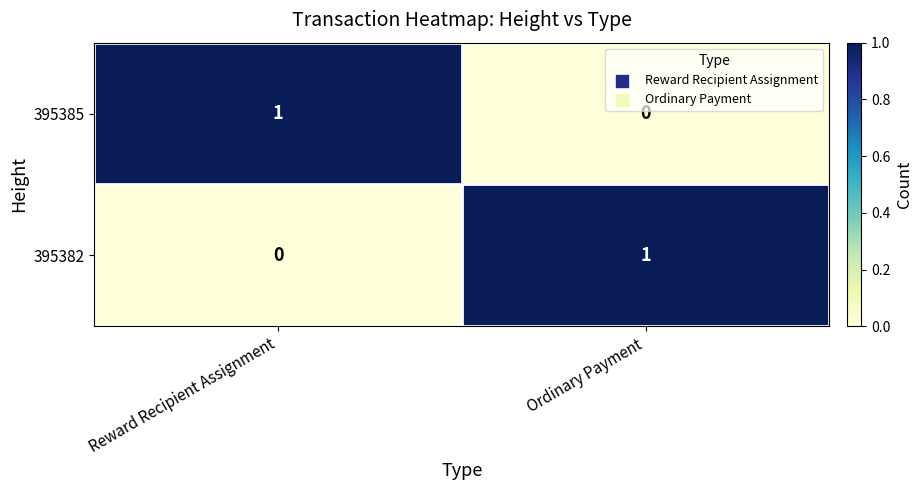

At Reward Recipient Assignment, list the series in order from smallest to largest.

395382, 395385